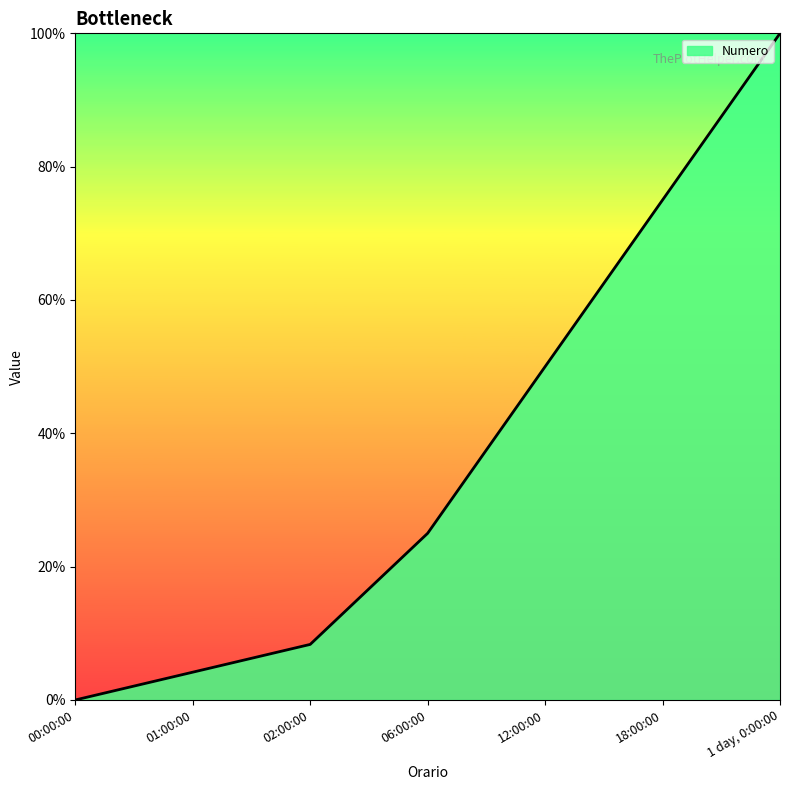

List the labels in order of value, smallest first.

00:00:00, 01:00:00, 02:00:00, 06:00:00, 12:00:00, 18:00:00, 1 day, 0:00:00